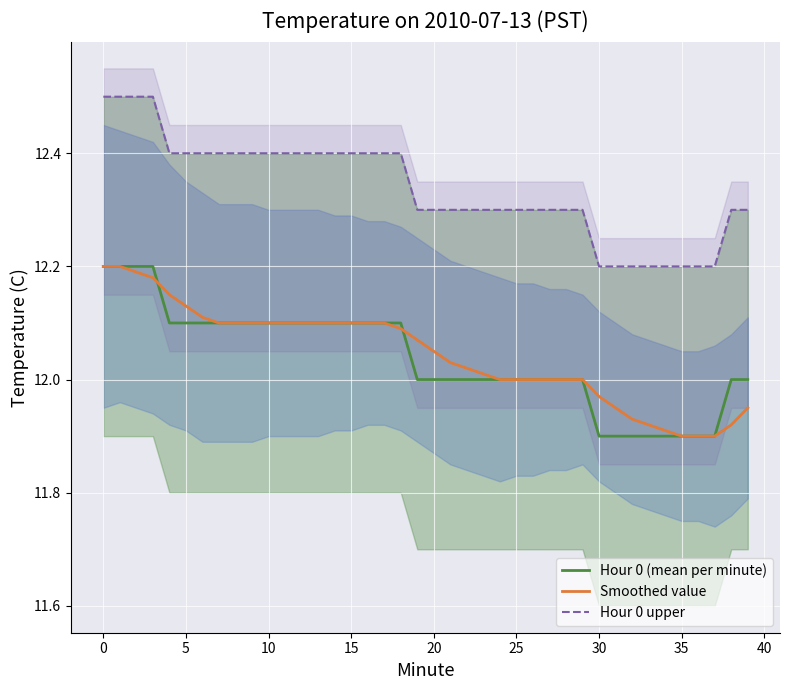

True or false: Hour 0 (mean per minute) has a value of 11.9 at 30.

True